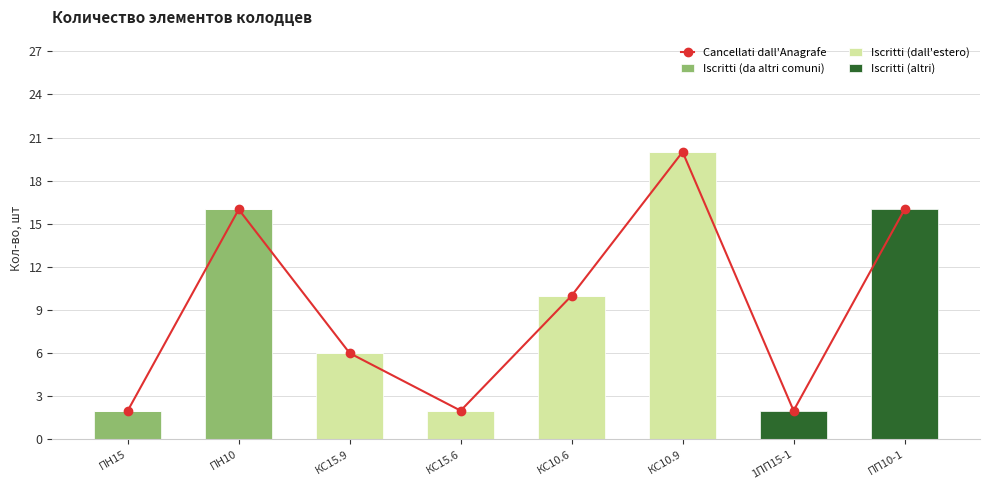

Rank the series by their maximum value, from lowest to highest.

Iscritti (da altri comuni), Iscritti (altri), Cancellati dall'Anagrafe, Iscritti (dall'estero)